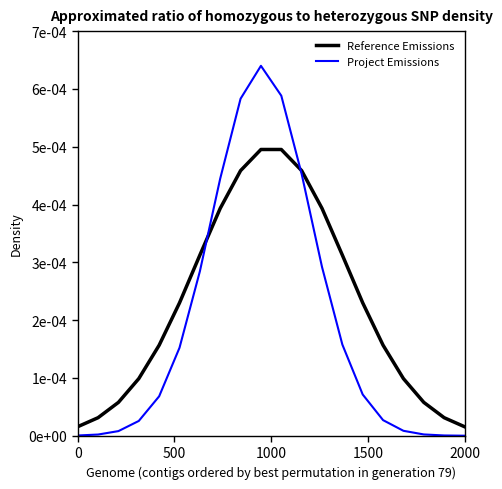

Is this an area chart (filled region under the line)?

No